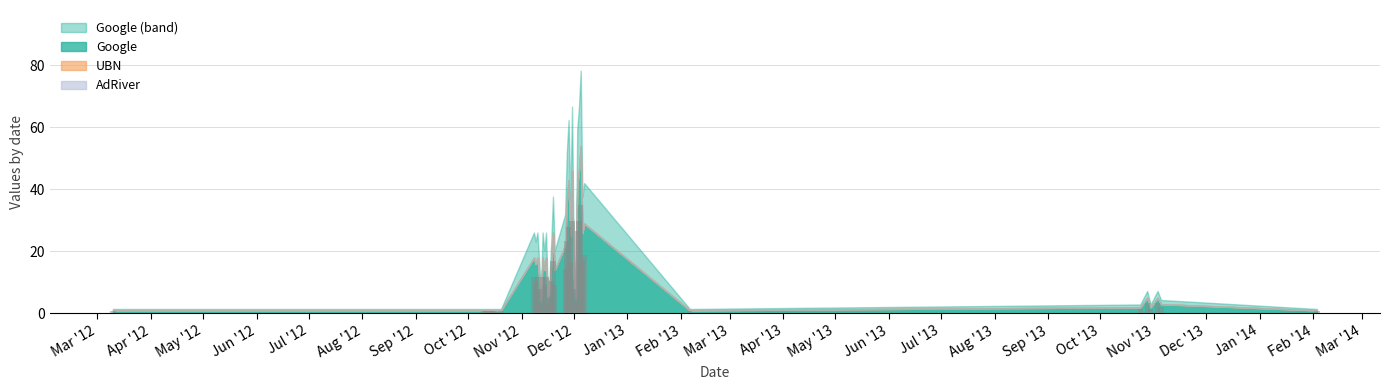

How many distinct data groups are displayed?

3